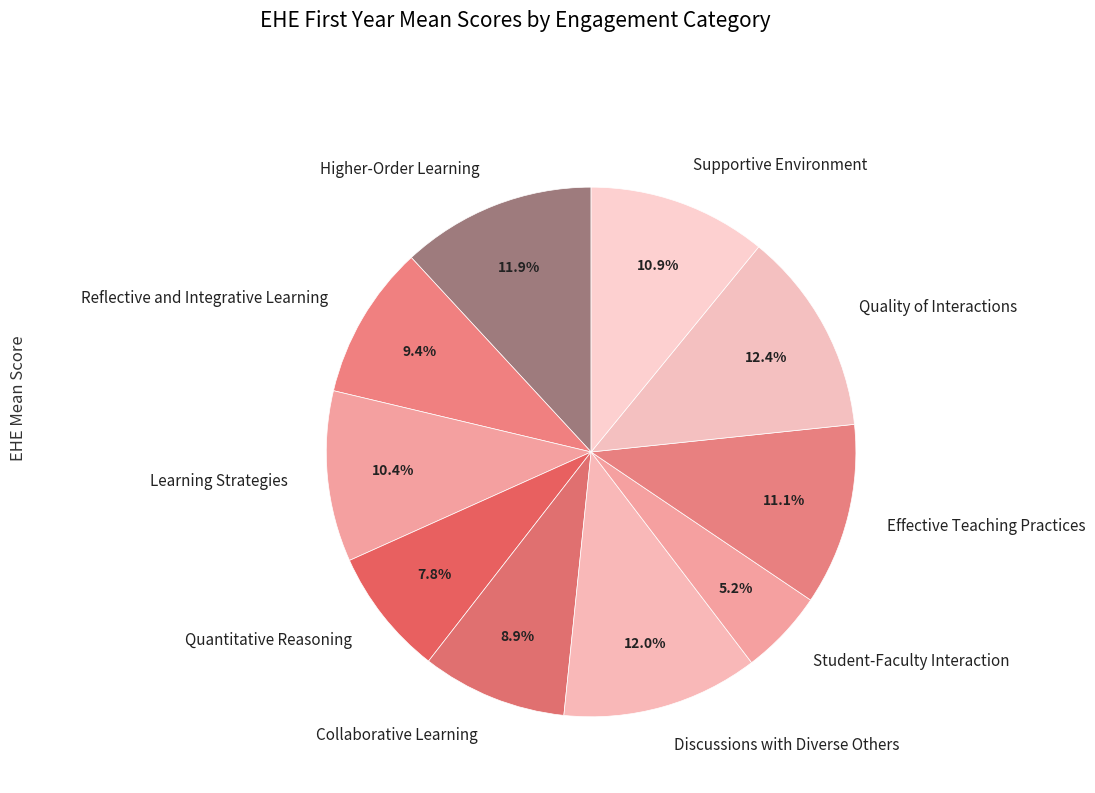

What percentage is NOT represented by Collaborative Learning?

91.1%